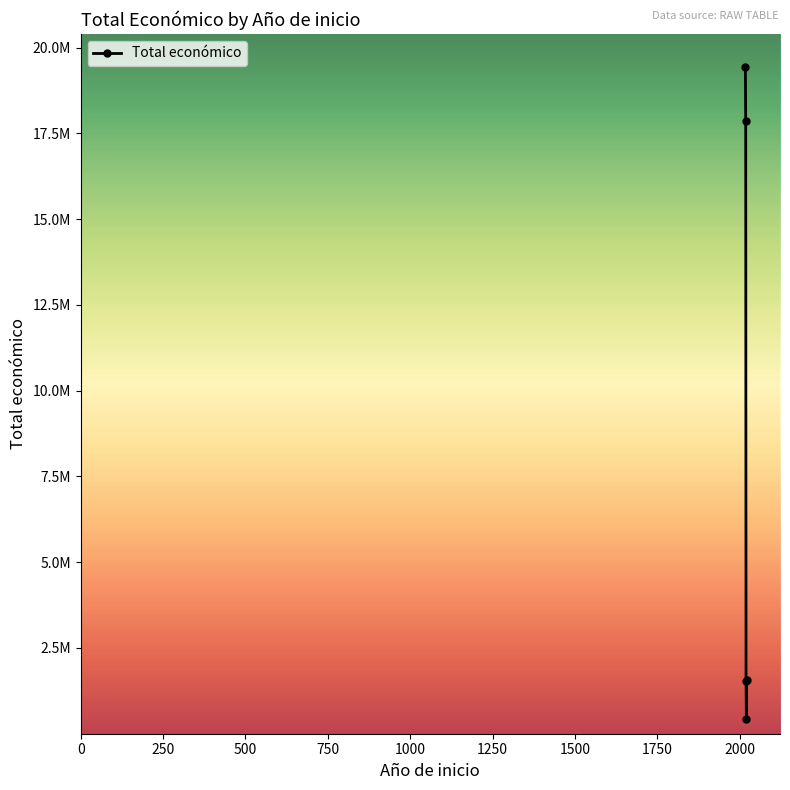

Is this an area chart (filled region under the line)?

No